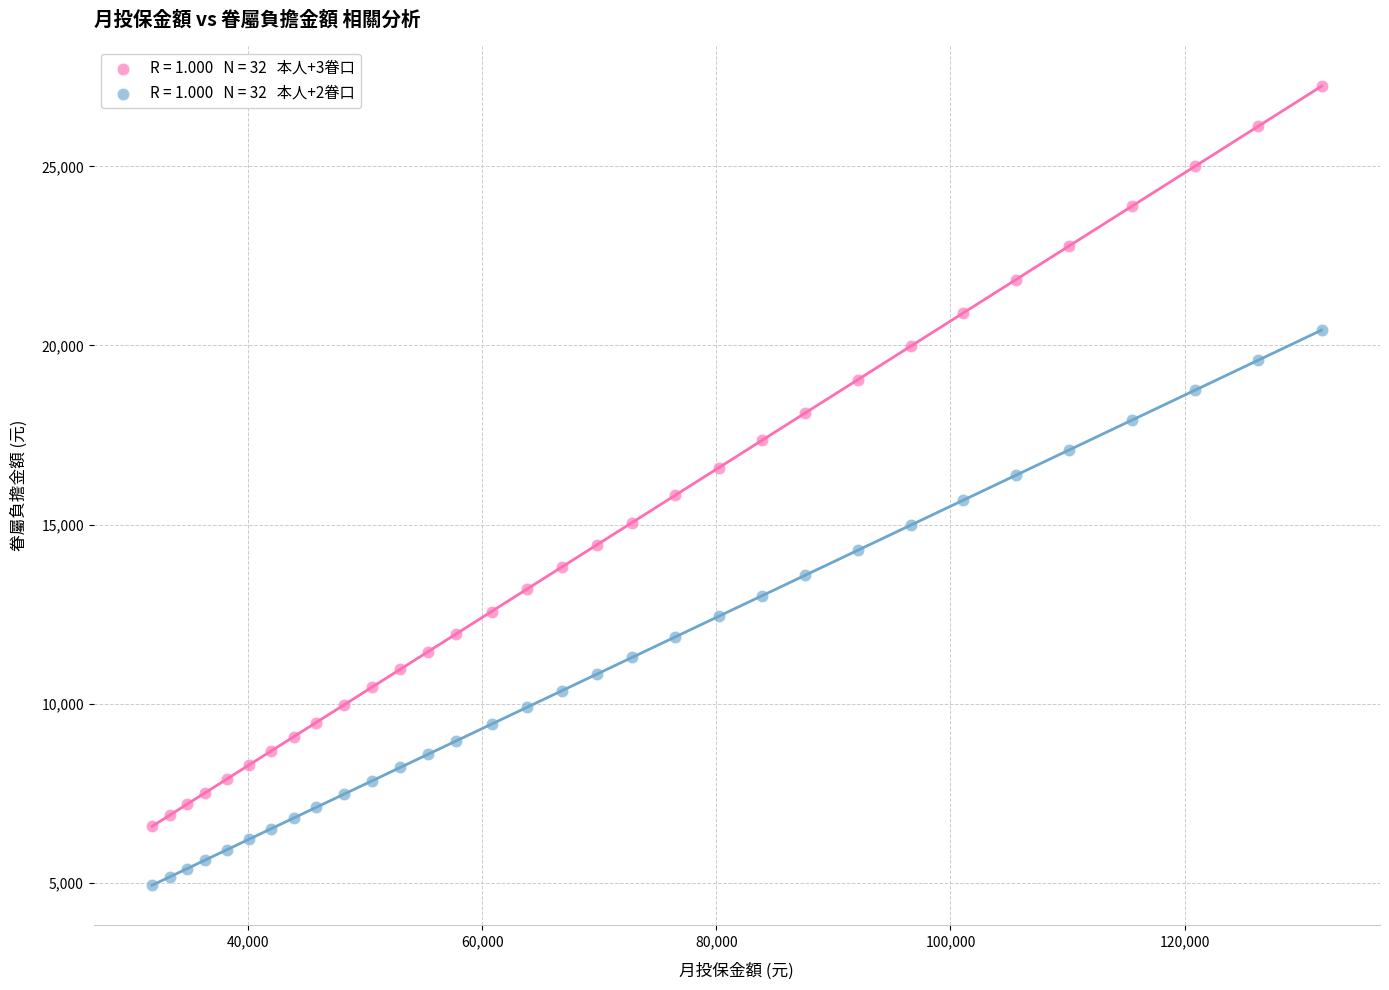

Across all data points, what is the range of Y values (max minus min)?

22304